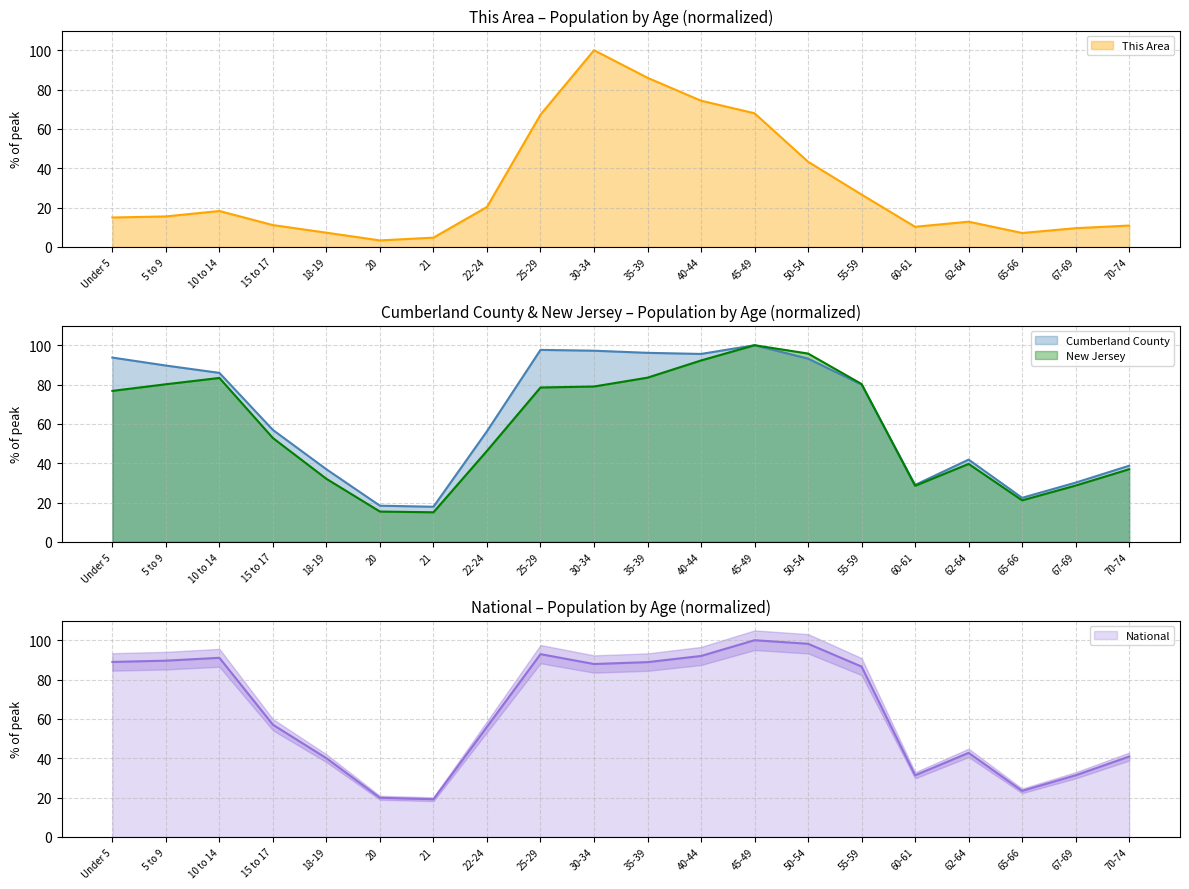

Is it true that New Jersey equals 100.0 at 45-49?

True